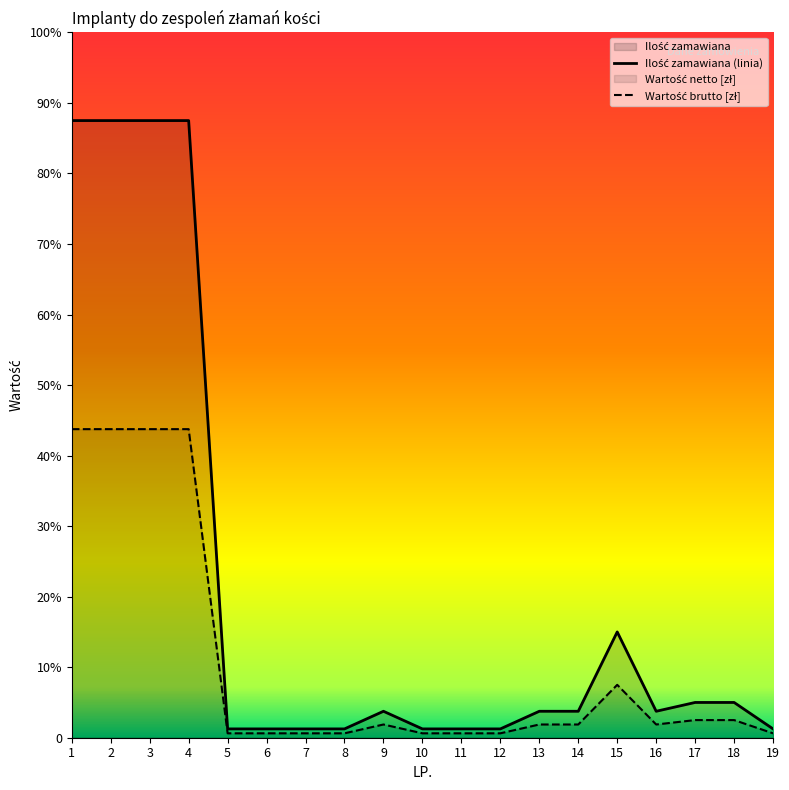

True or false: Ilość zamawiana (linia) and Wartość brutto [zł] intersect in this chart.

False